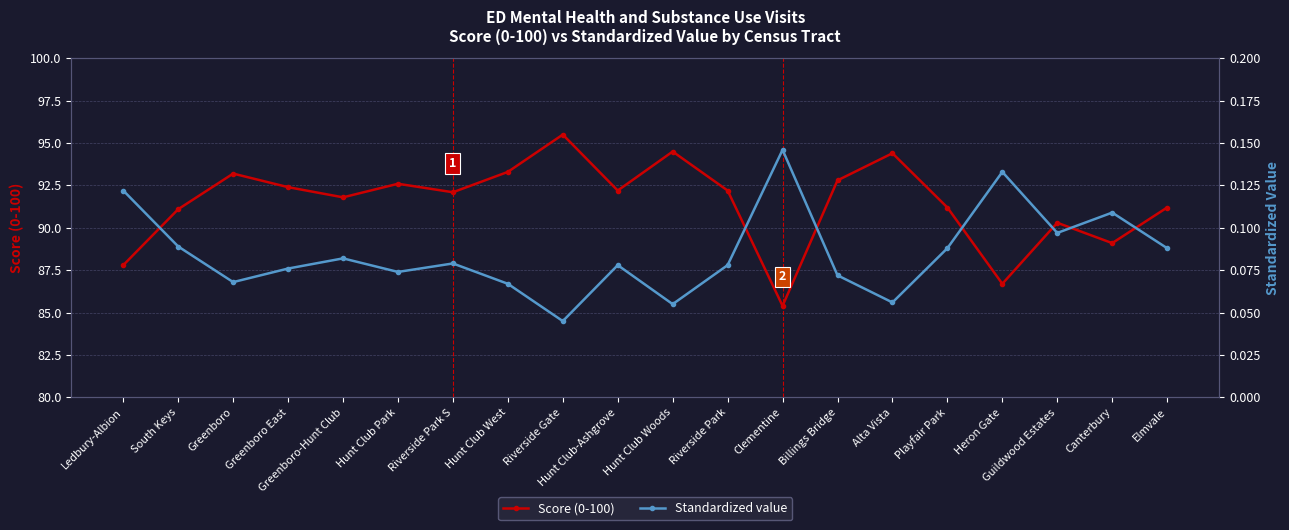

How many Standardized value values are between 0 and 1?

20